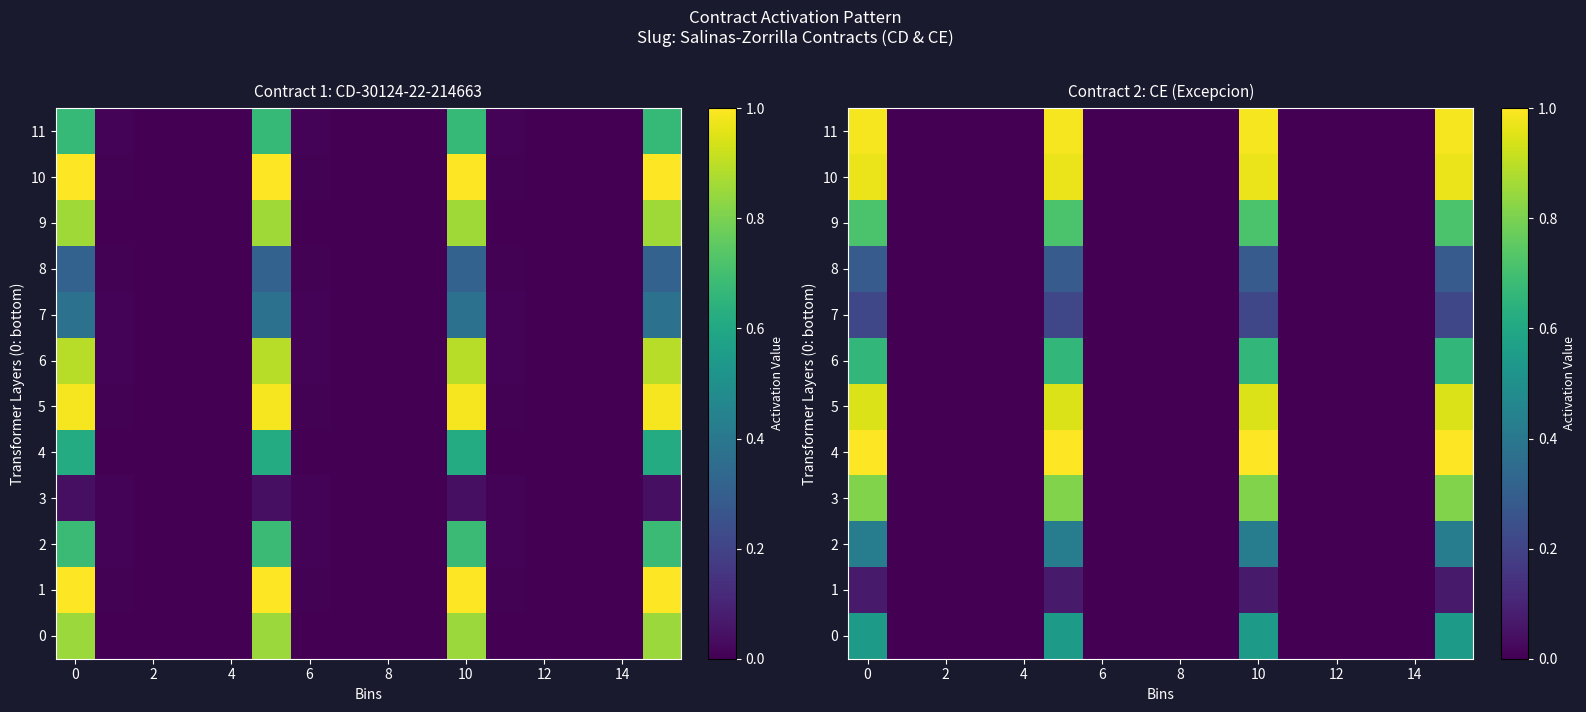

How many values in the 5 series exceed 0?

13